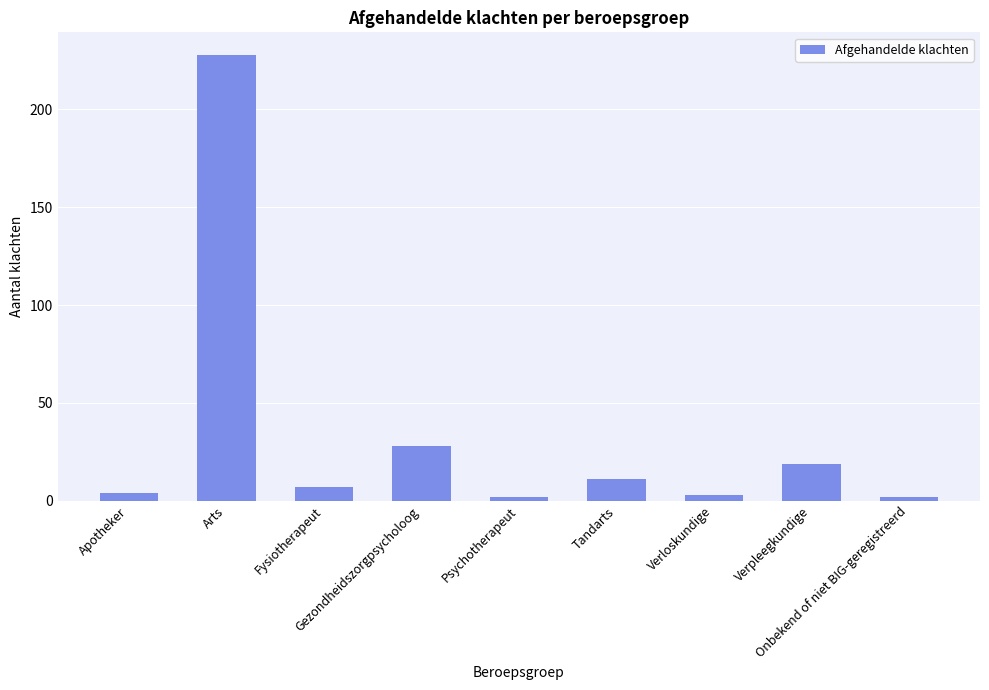

Which label corresponds to the largest value in the chart?

Arts